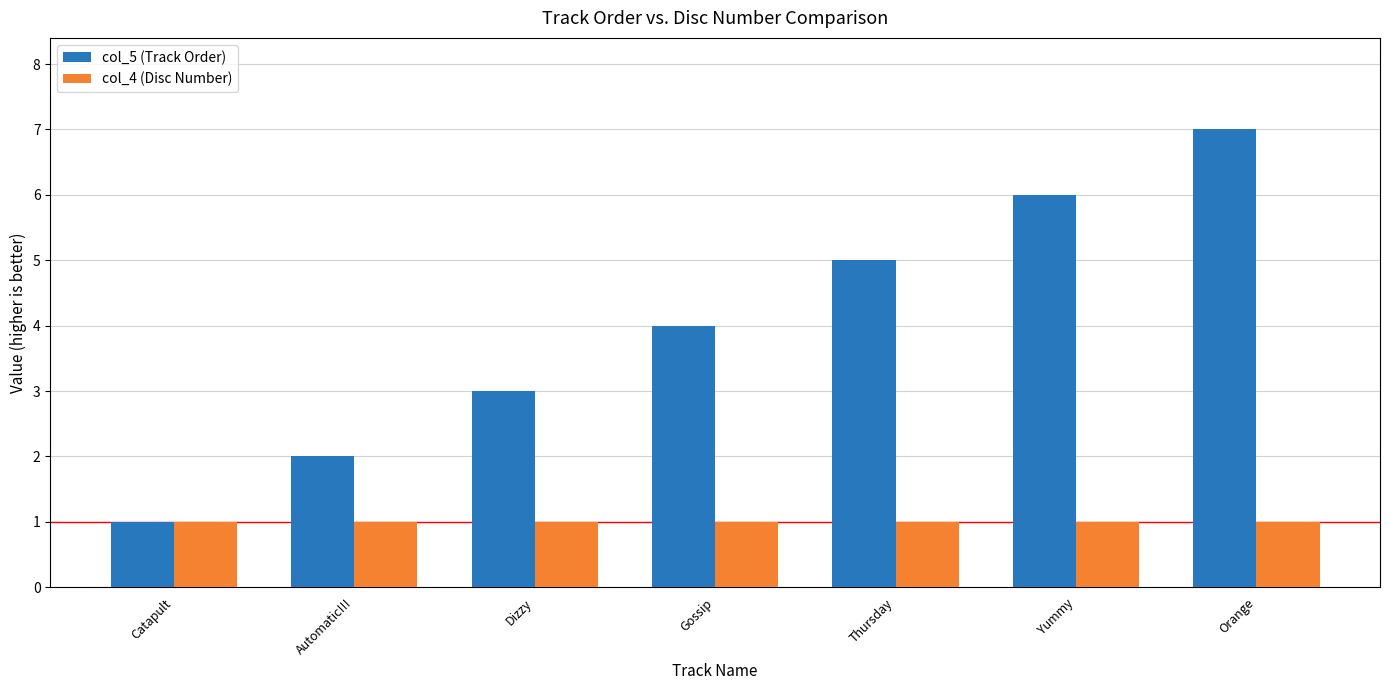

How many bars are there in total?

14